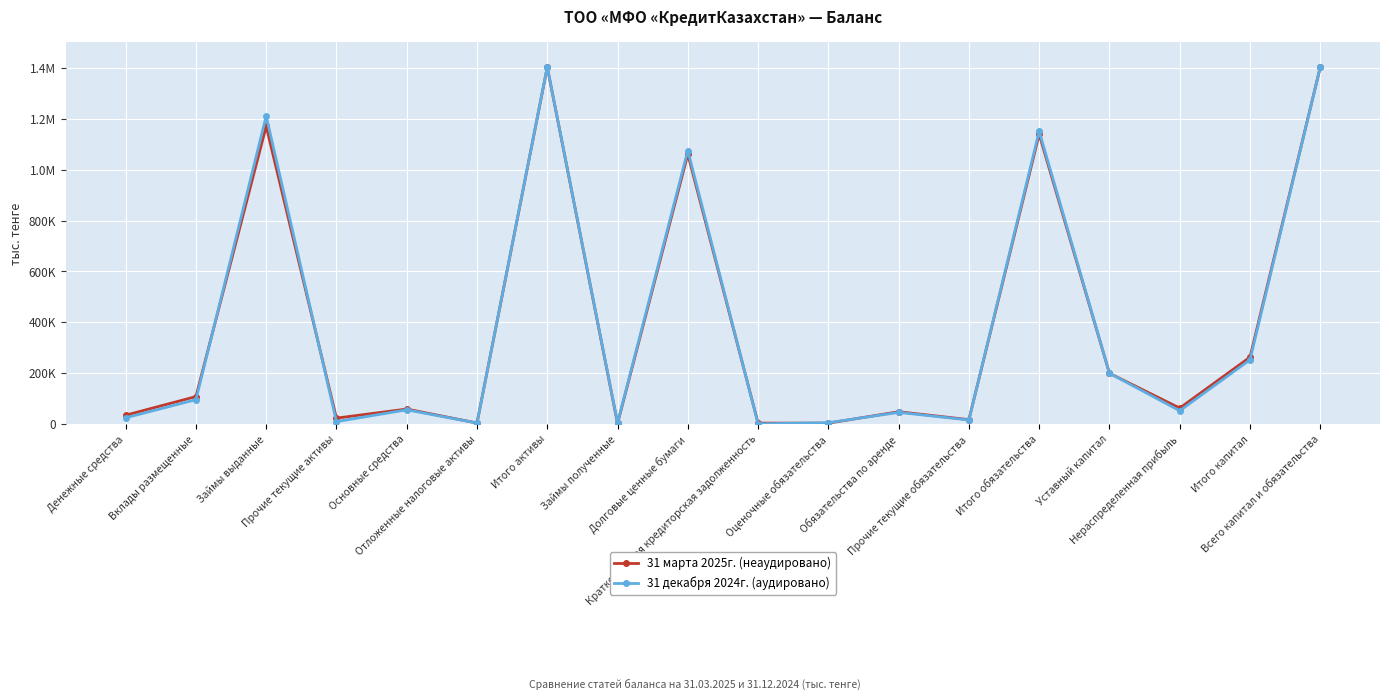

What are all the series names shown in the legend?

31 марта 2025г. (неаудировано), 31 декабря 2024г. (аудировано)